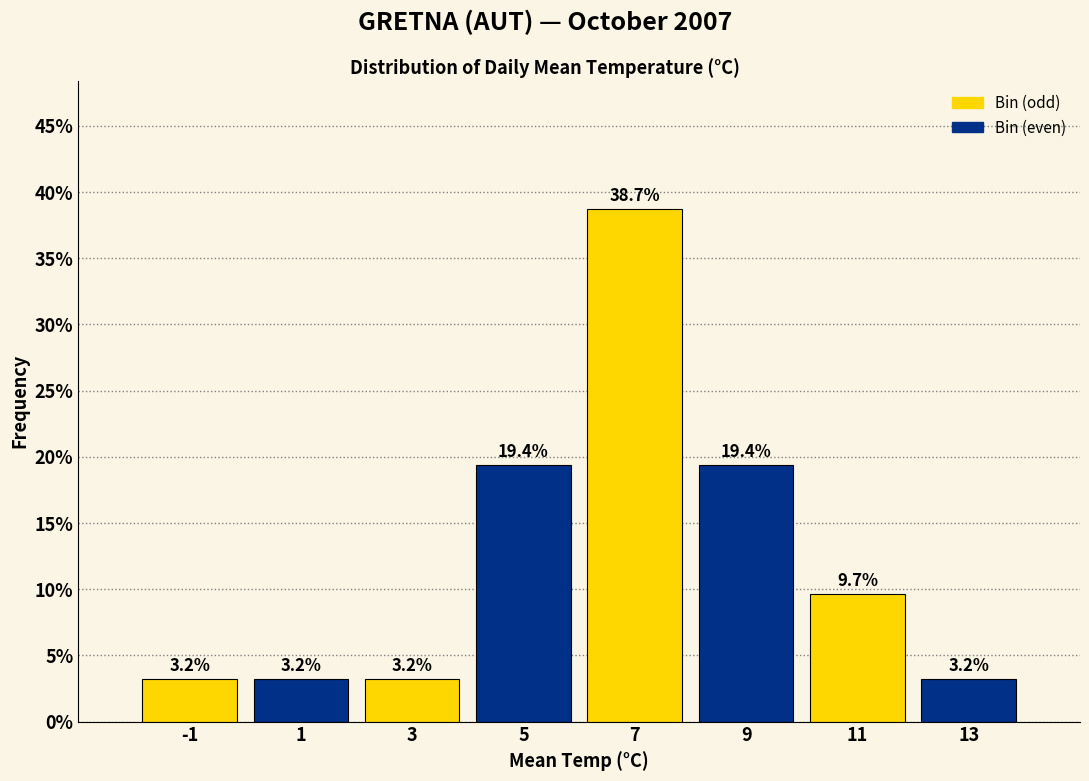

How tall is the bar that spans 8 to 10 on the x-axis?

19.4